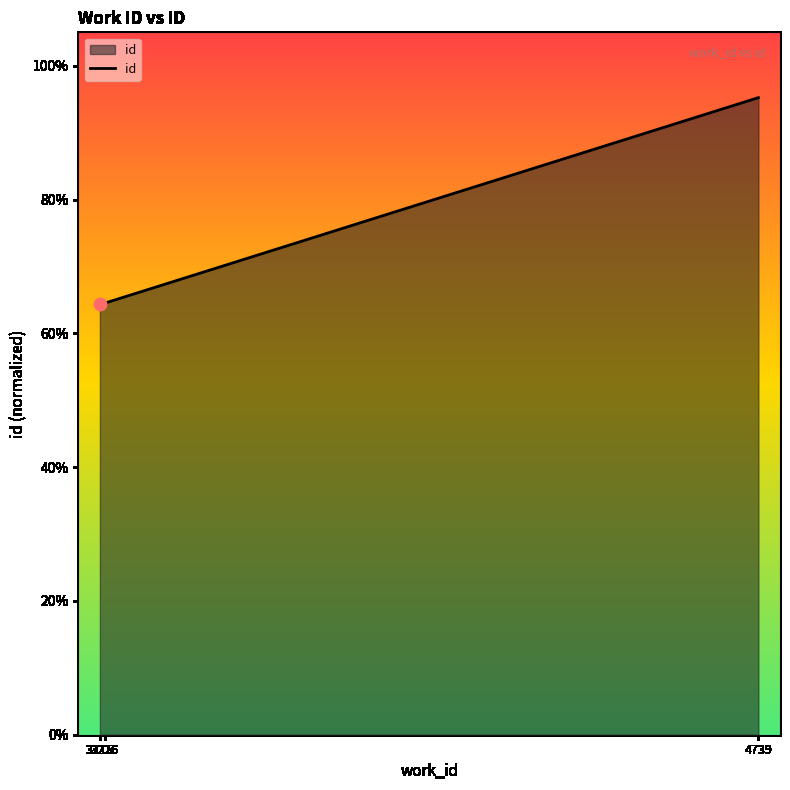

What is the change in value from 3215 to 4739?

+0.3